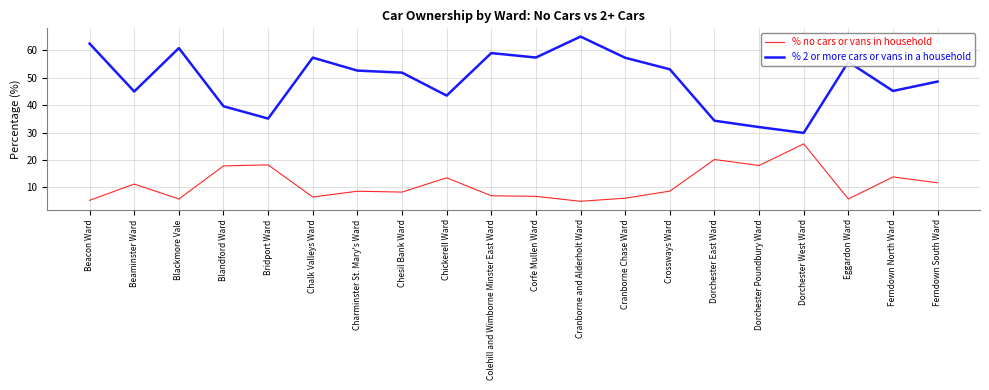

Between Crossways Ward and Dorchester Poundbury Ward, which series saw the biggest shift?

% 2 or more cars or vans in a household